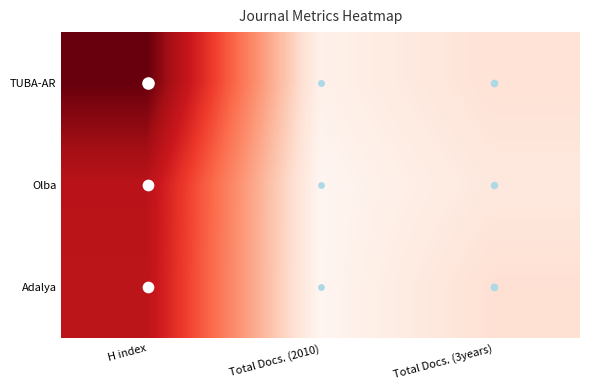

Count the number of categories in the chart.

3